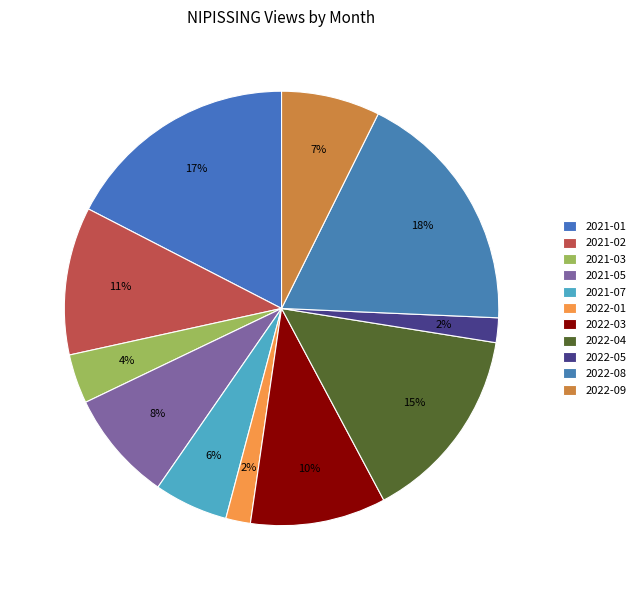

How many slices are in this pie chart?

11